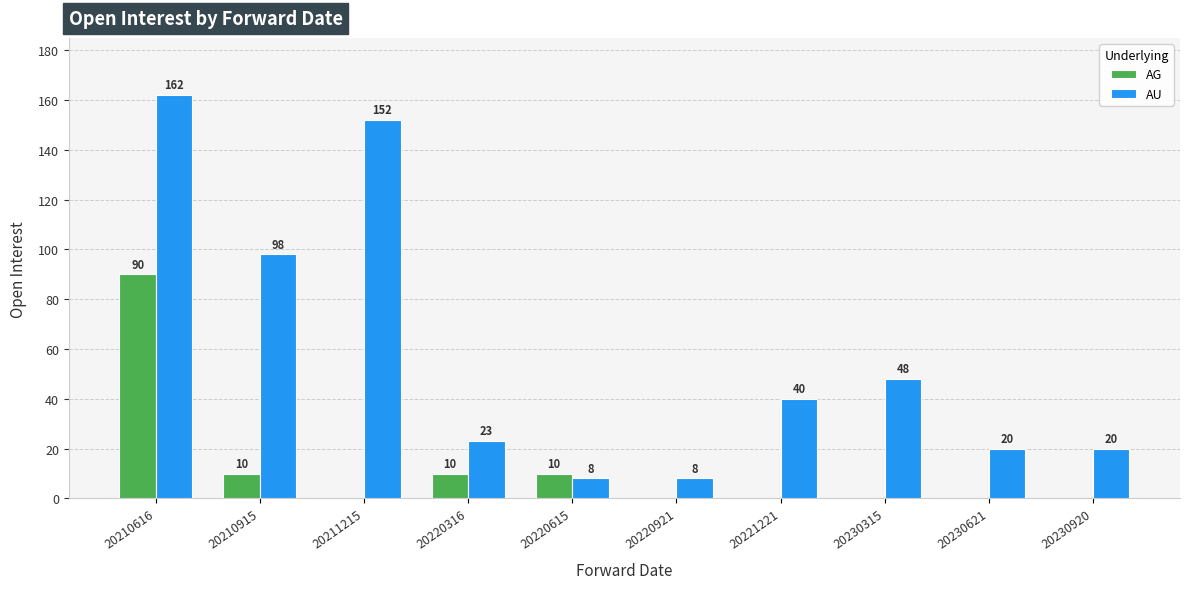

Is it true that AG equals 17 at 20220316?

False